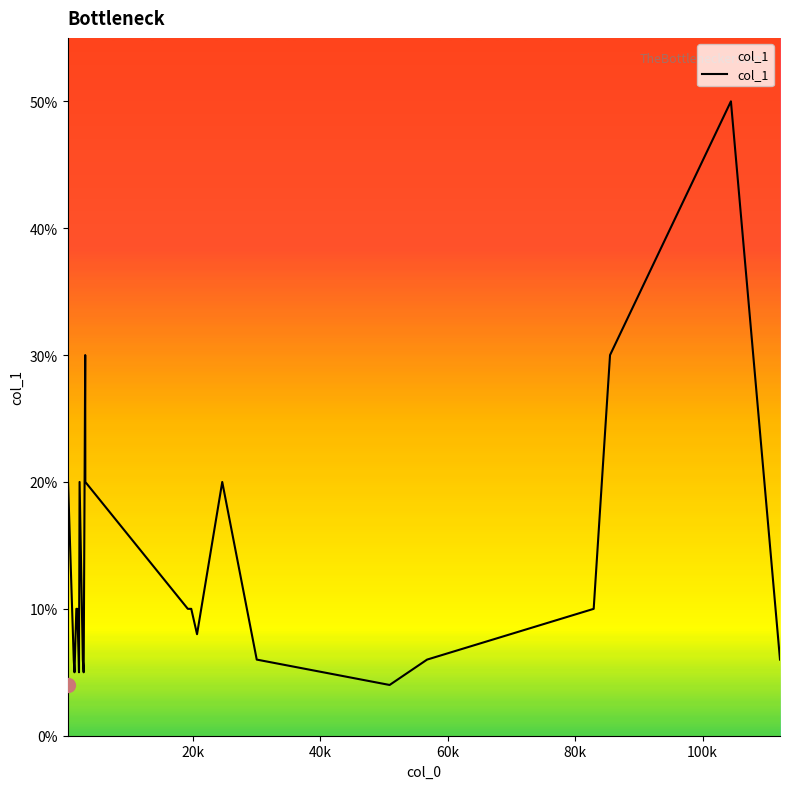

What is the smallest value displayed?

4